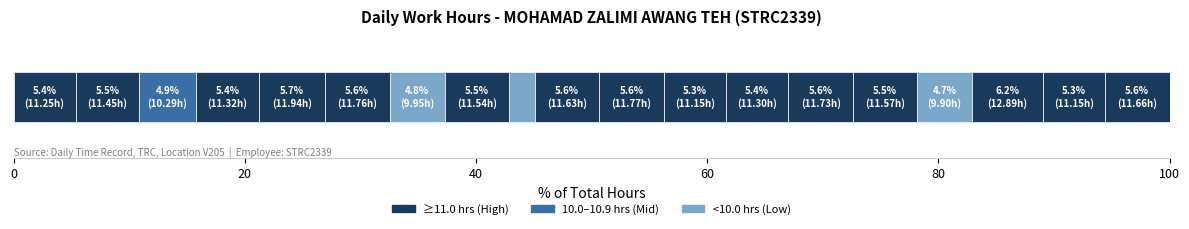

Count the number of data series in this chart.

19